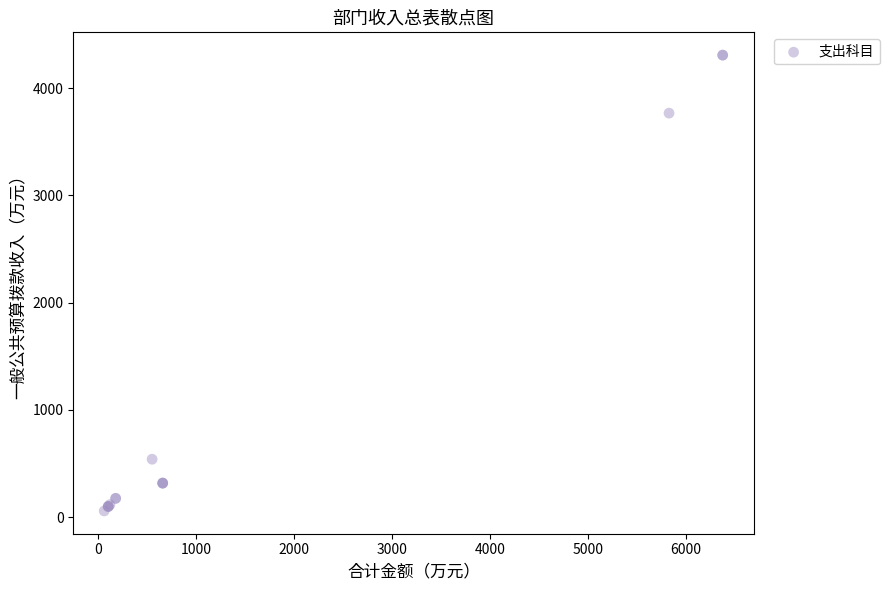

What Y value in the scatter plot is closest to 2182?

3766.7